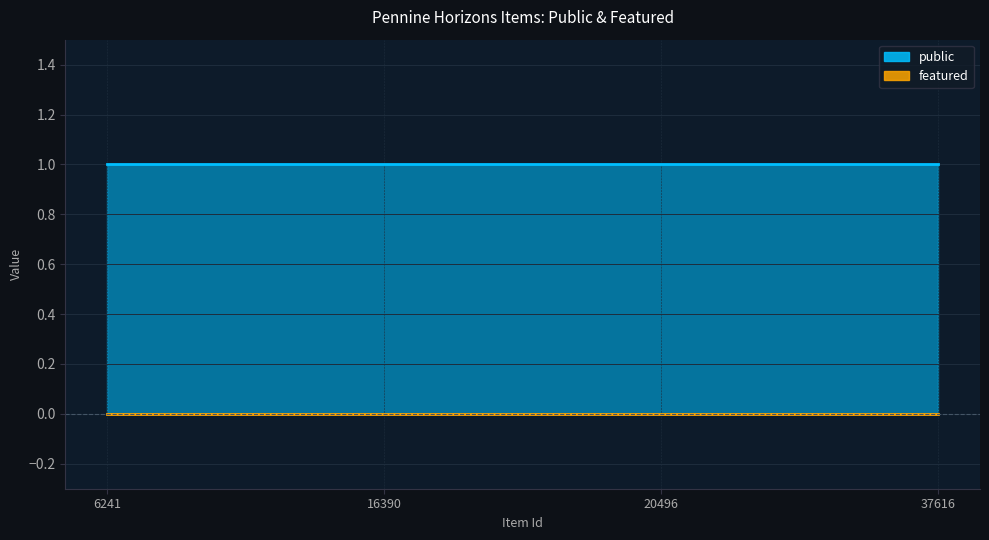

Reading left to right, extract all data points from this chart.

public: 1	1	1	1
featured: 0	0	0	0